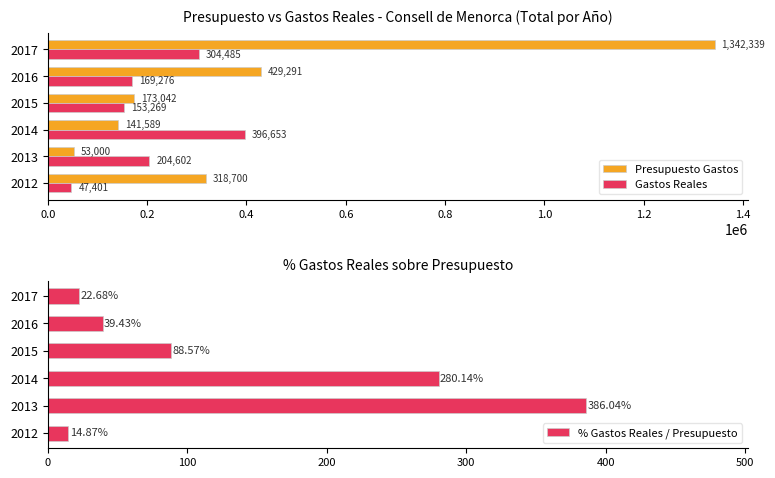

What is the difference between the maximum and second lowest values in the % Gastos Reales / Presupuesto series?

363.4